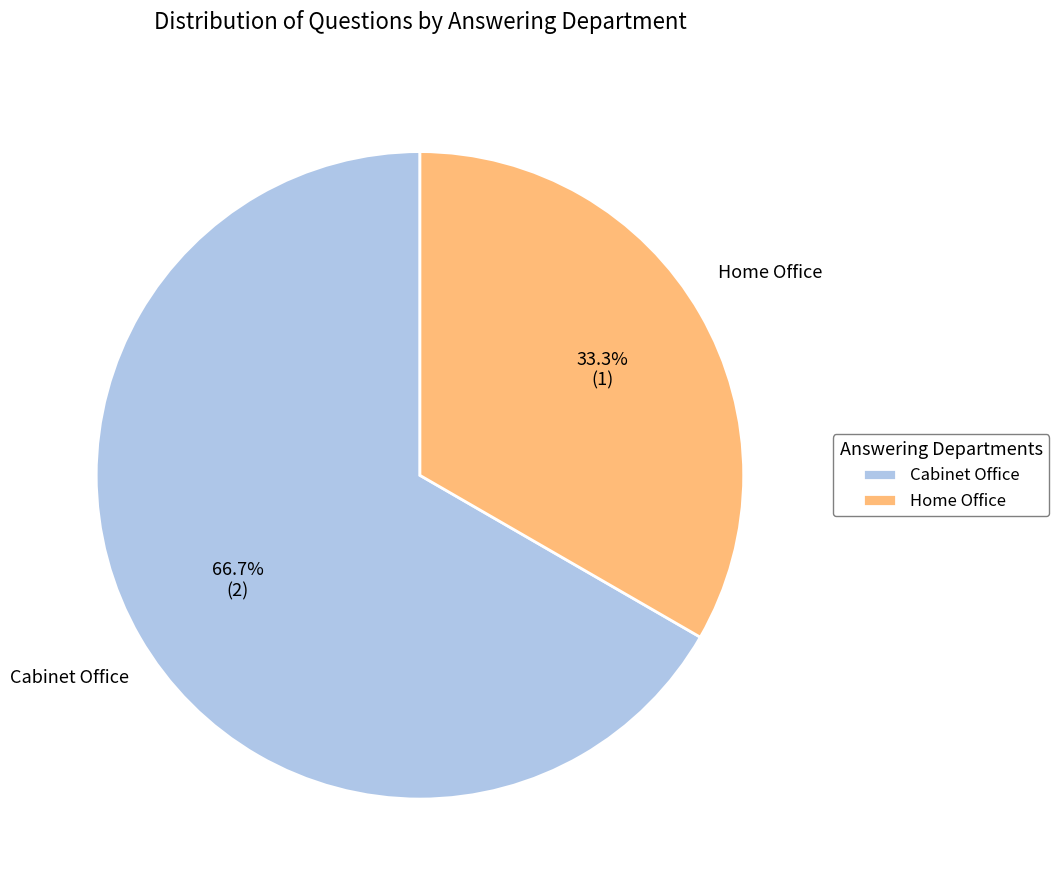

Rank the categories by value from highest to lowest.

Cabinet Office, Home Office